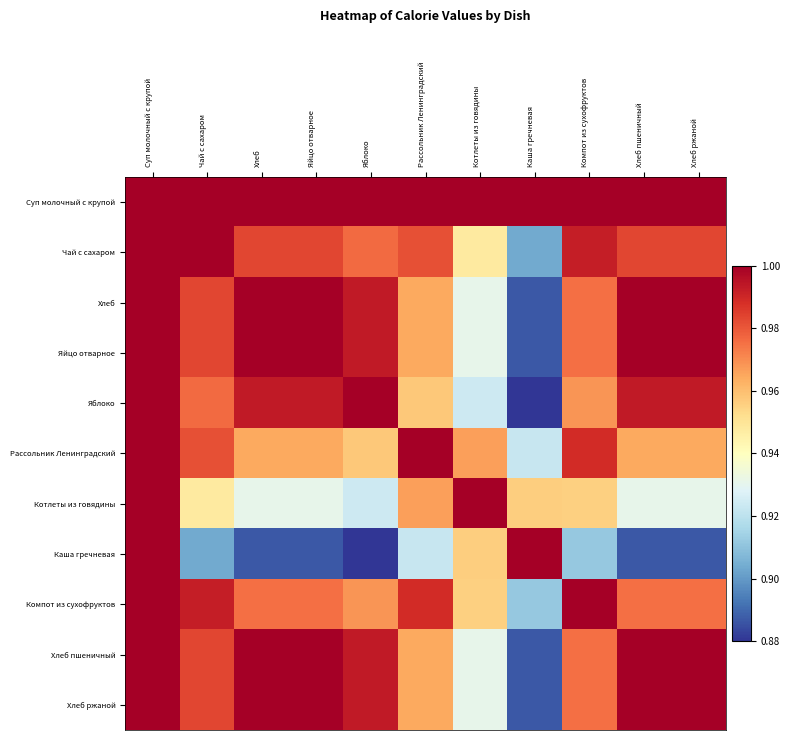

What is the greatest value displayed?

1.0